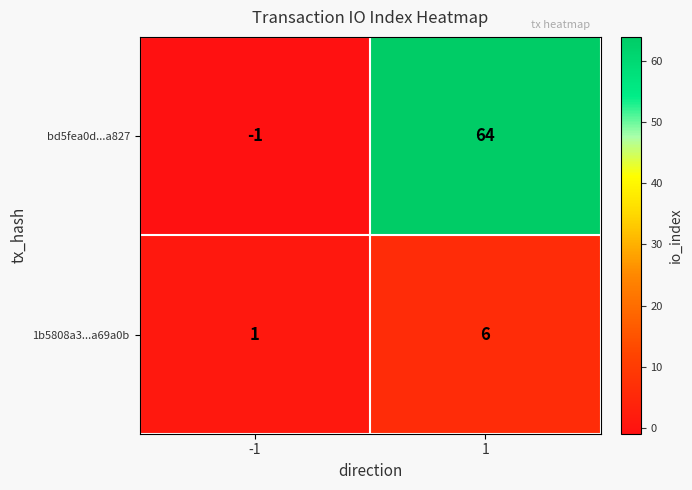

How many values in the bd5fea0d...a827 series are below 64?

1